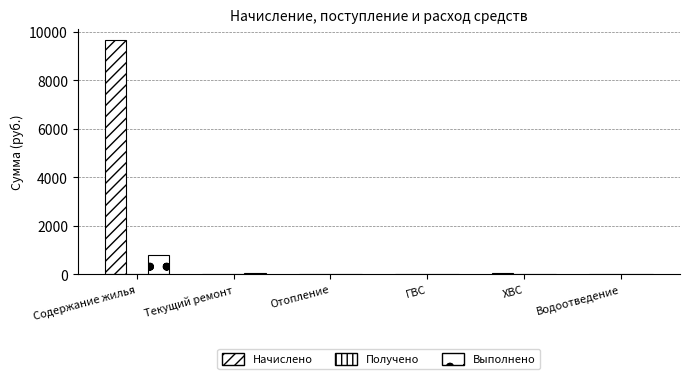

Reading left to right, list all the values displayed in this chart.

Начислено: Содержание жилья=9650.3	Текущий ремонт=0.0	Отопление=0.0	ГВС=0.0	ХВС=48.9	Водоотведение=0.0
Получено: Содержание жилья=0.0	Текущий ремонт=0.0	Отопление=0.0	ГВС=0.0	ХВС=0.0	Водоотведение=0.0
Выполнено: Содержание жилья=808.1	Текущий ремонт=54.4	Отопление=0.0	ГВС=0.0	ХВС=0.0	Водоотведение=0.0